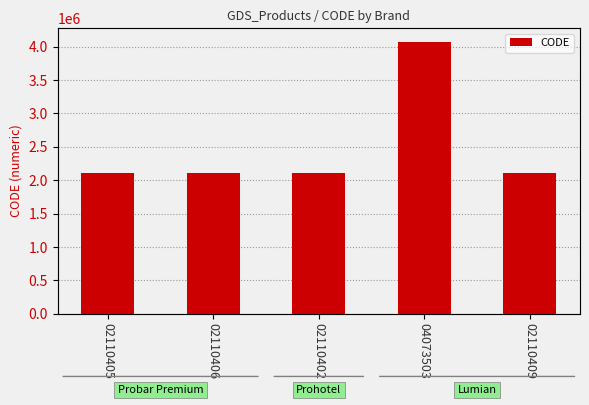

Where is the data nearest to the value 3091952?

02110409